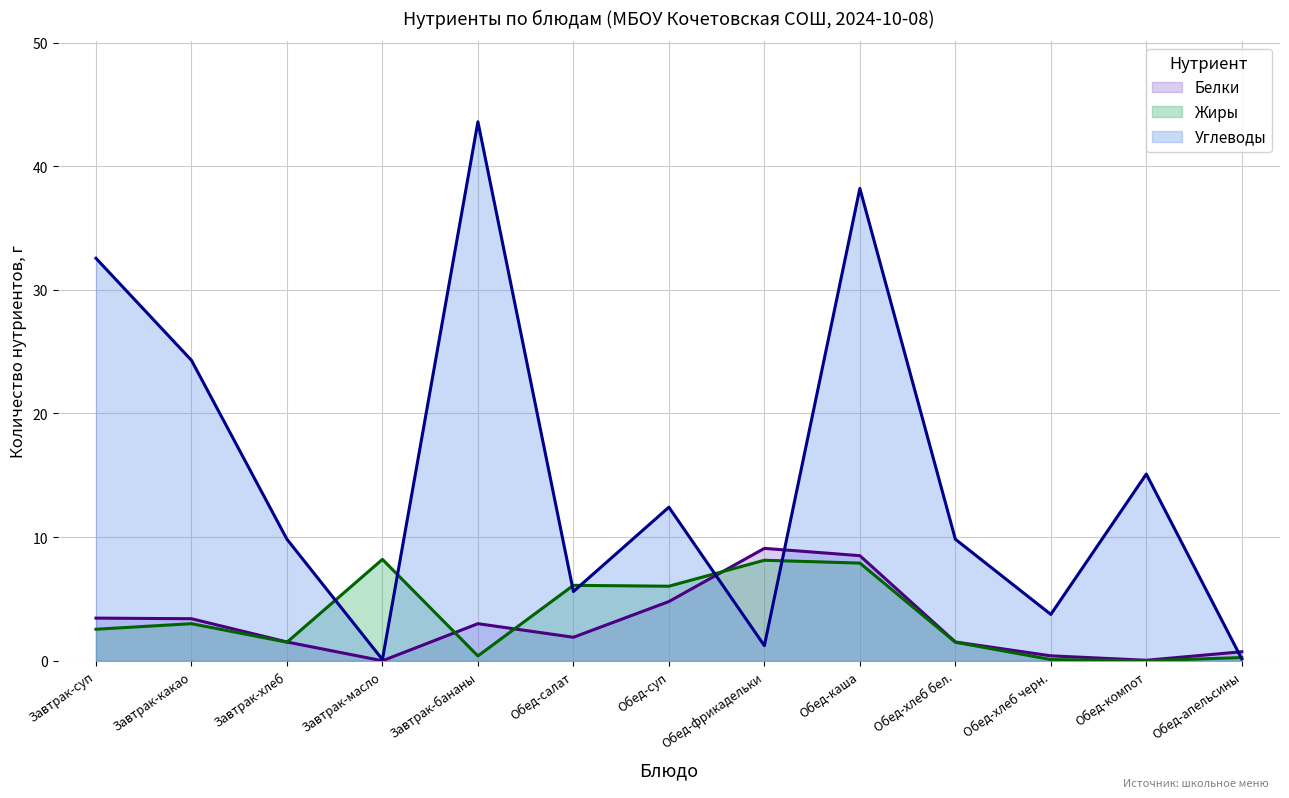

How many lines are shown in the chart?

3